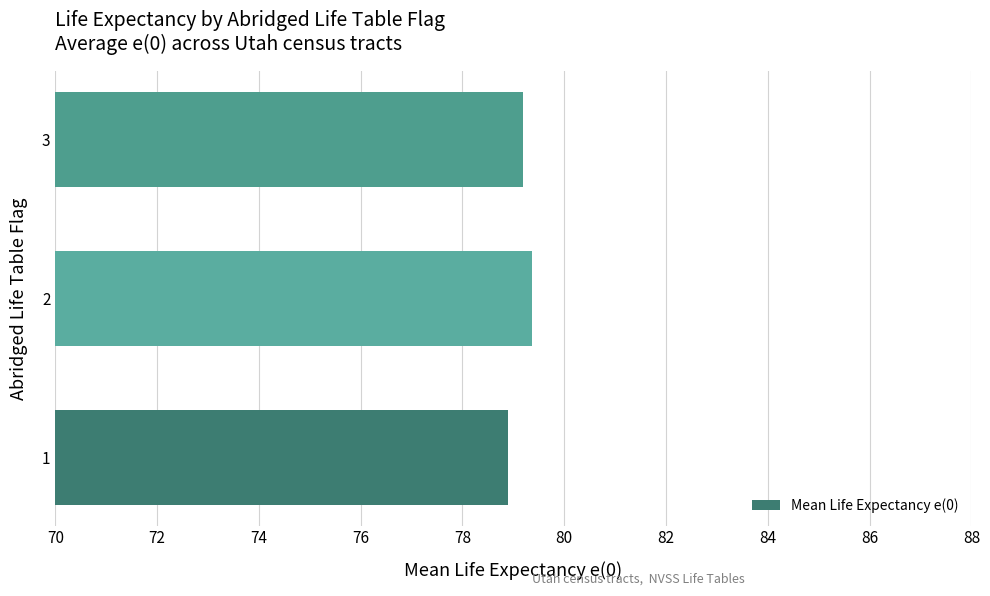

True or false: the data shows 78.9 at 1.

True